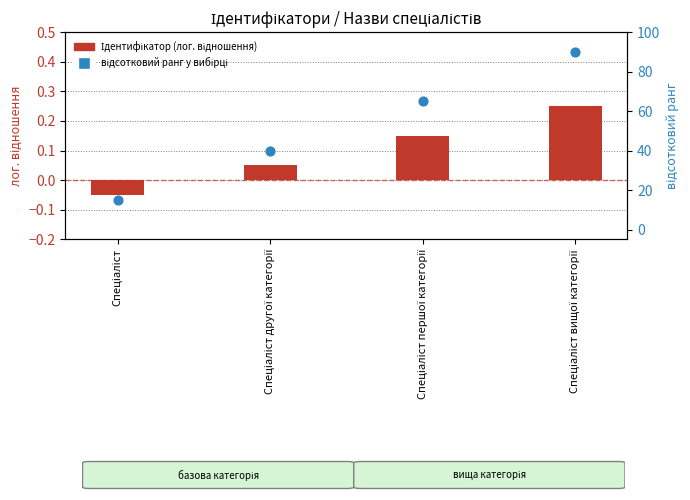

What is the total value across all series at Спеціаліст вищої категорії?

90.2